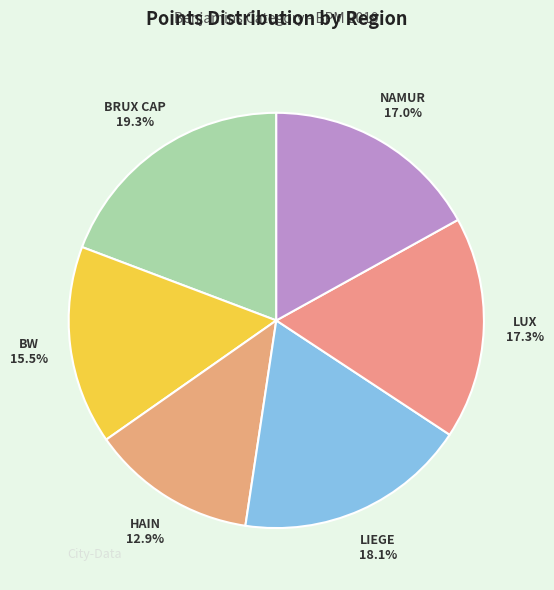

How much of the chart is everything except LIEGE?

81.9%